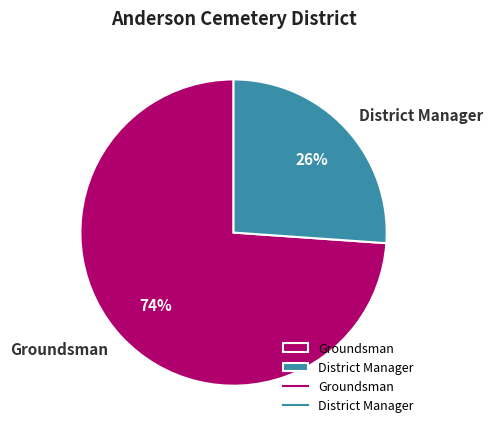

Which category has the smallest portion of the pie?

District Manager